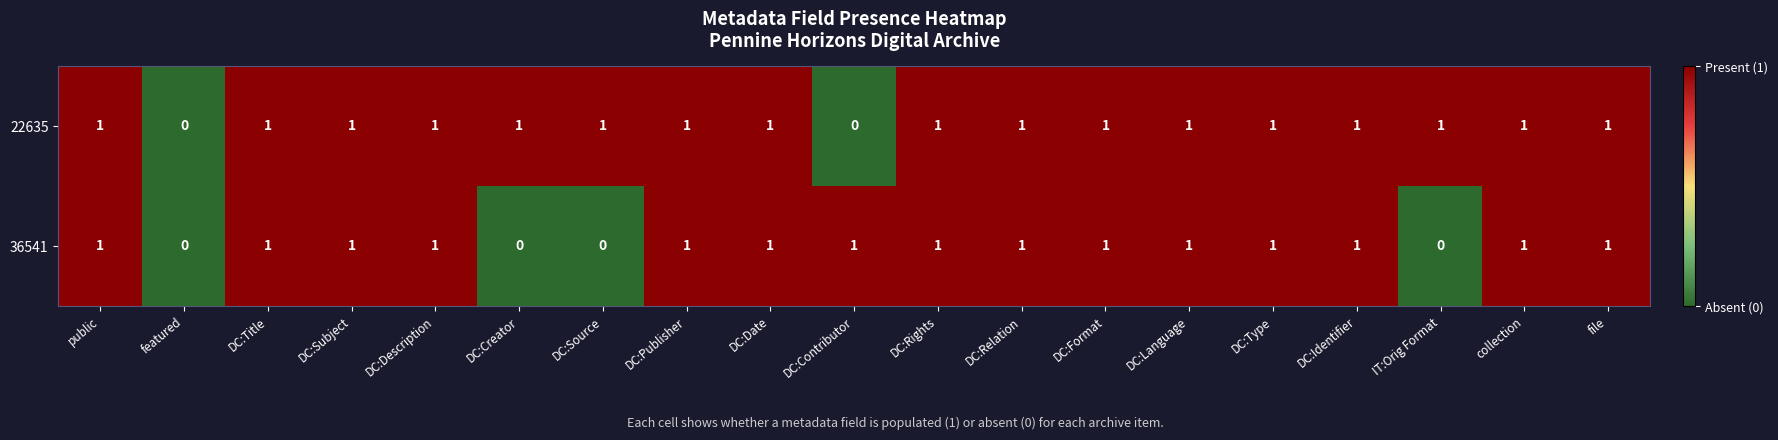

Rank the series by their average value, from lowest to highest.

36541, 22635